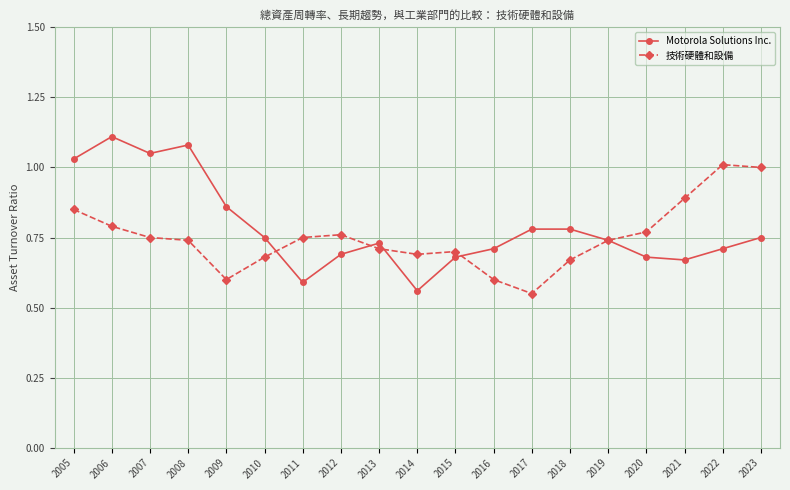

True or false: 技術硬體和設備 has more than 0 interior local peaks.

True